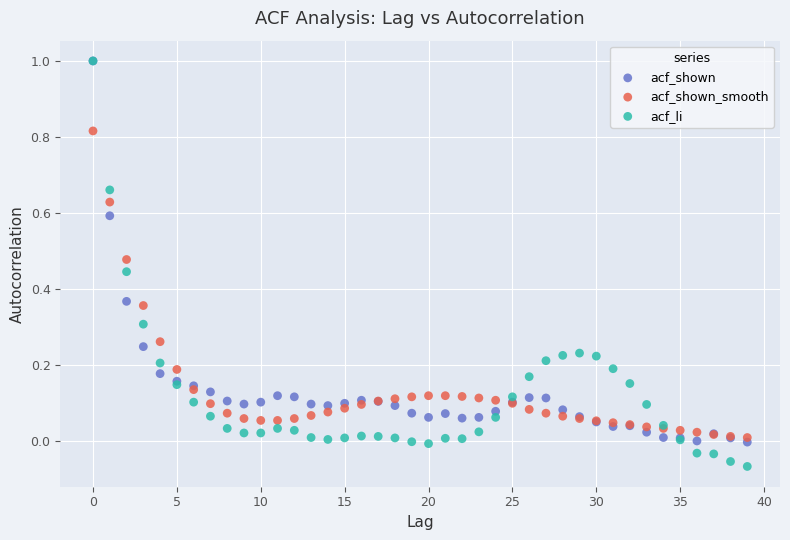

What are all the series names shown in the legend?

acf_shown, acf_shown_smooth, acf_li